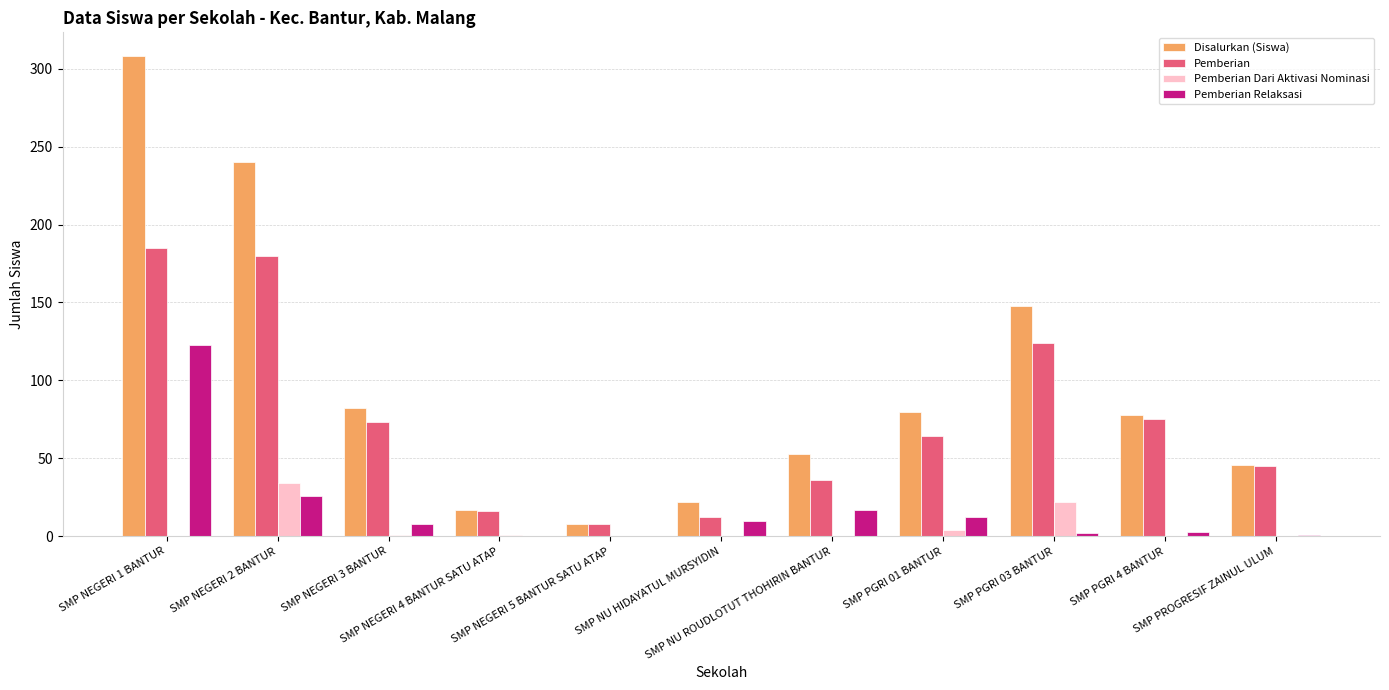

What is the maximum value shown in the chart?

308